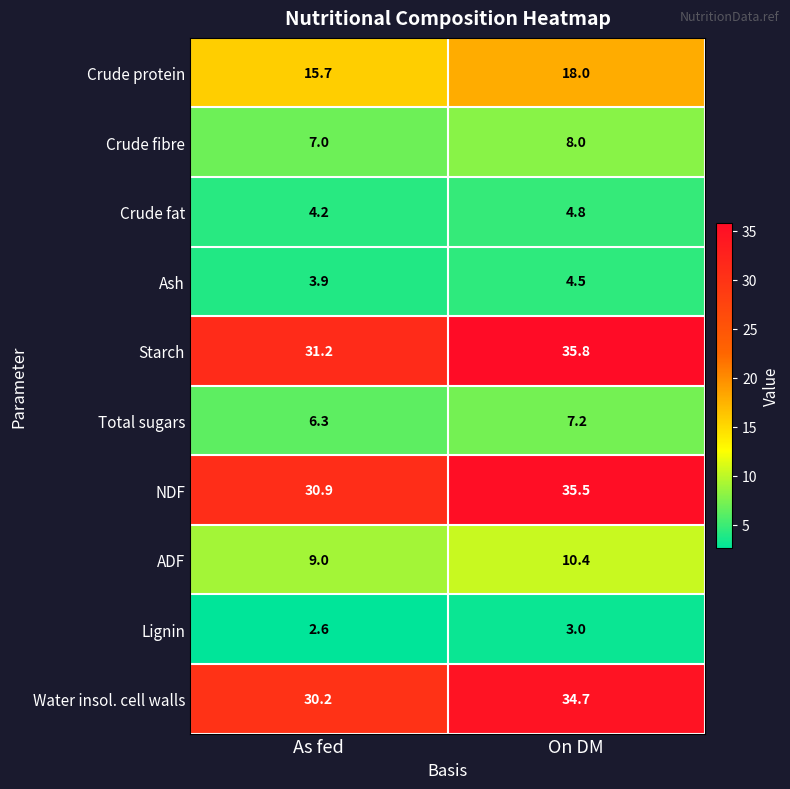

Which category has the highest value in the Starch series?

On DM